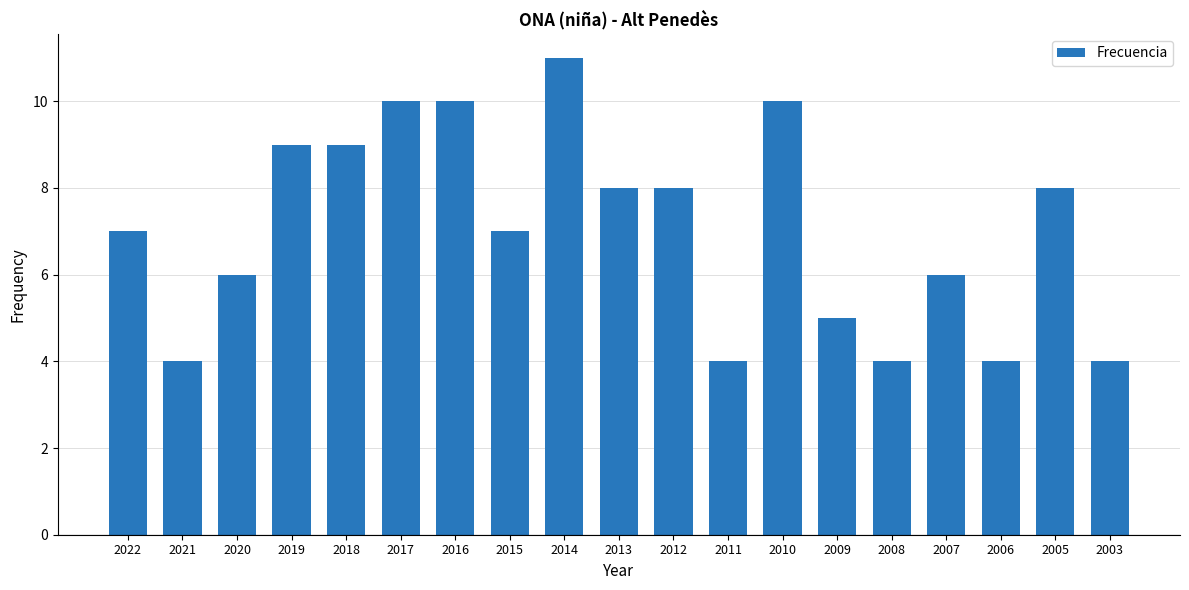

Read the value at 2011.

4